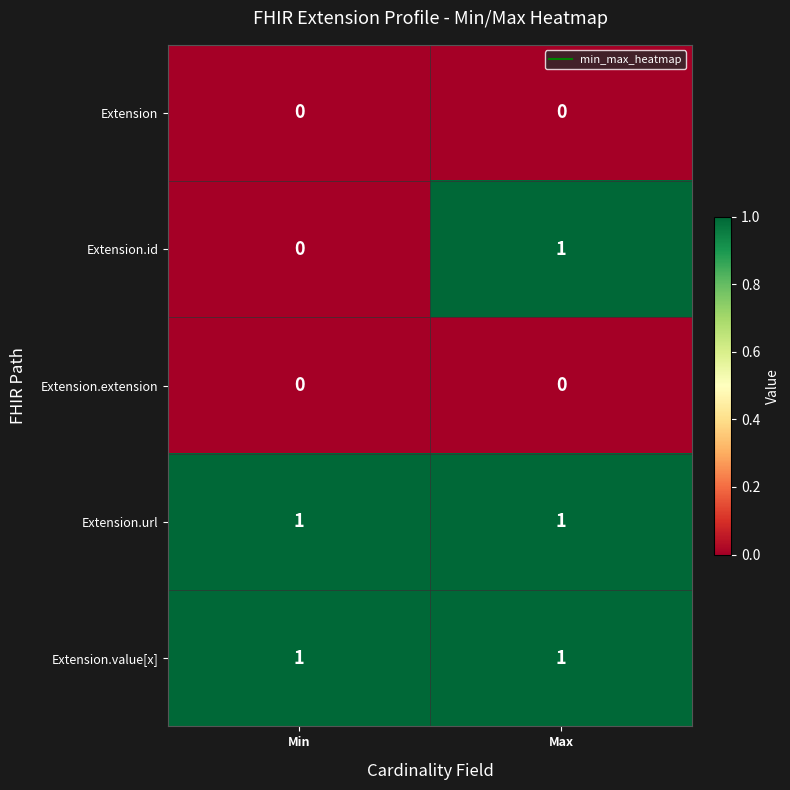

Reading left to right, transcribe all the data shown in this chart.

Extension: Min=0	Max=0
Extension.id: Min=0	Max=1
Extension.extension: Min=0	Max=0
Extension.url: Min=1	Max=1
Extension.value[x]: Min=1	Max=1